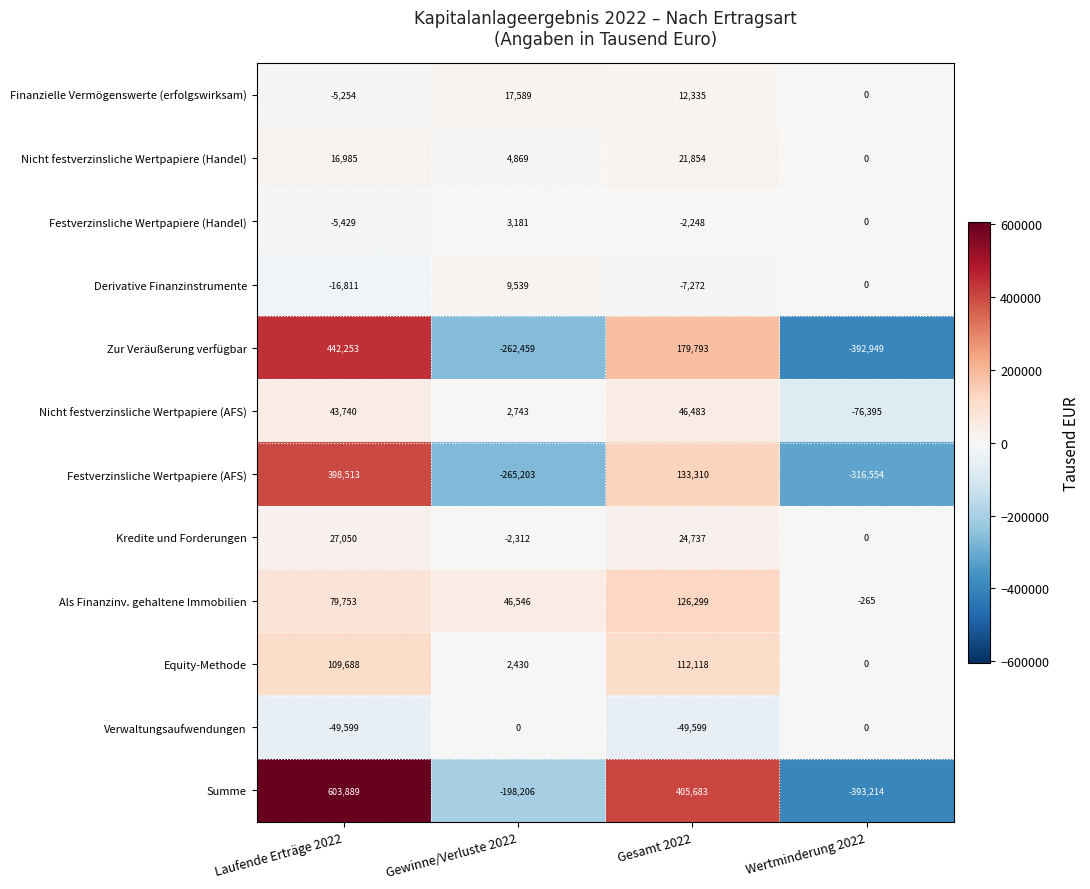

At how many categories does at least one series exceed 529257?

1